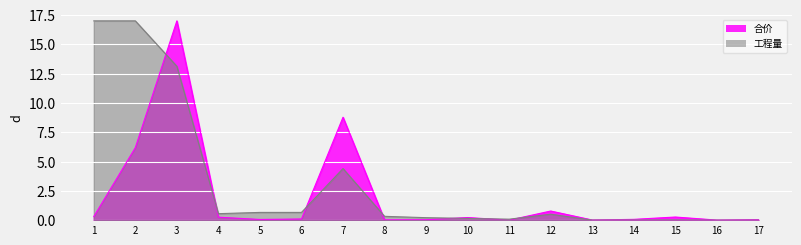

Reading right to left, transcribe all the data shown in this chart.

合价: 17=0.0	16=0.0	15=0.3	14=0.1	13=0.0	12=0.8	11=0.0	10=0.2	9=0.0	8=0.0	7=8.8	6=0.1	5=0.1	4=0.3	3=17.0	2=6.2	1=0.3
工程量: 17=0.0	16=0.0	15=0.0	14=0.0	13=0.0	12=0.5	11=0.1	10=0.1	9=0.2	8=0.3	7=4.4	6=0.7	5=0.7	4=0.6	3=13.1	2=17.0	1=17.0